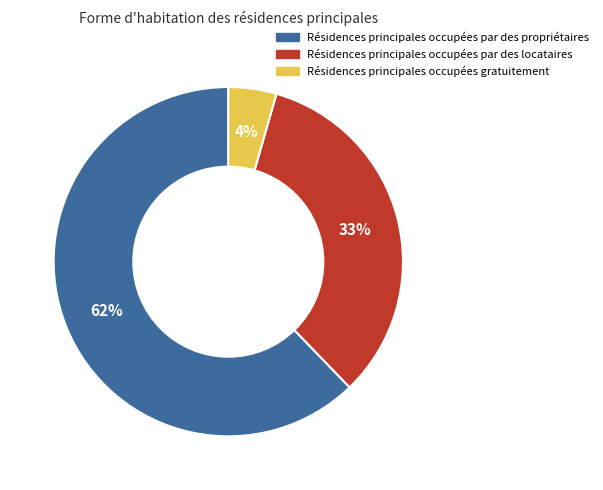

Which category has the smallest portion of the pie?

Résidences principales occupées gratuitement